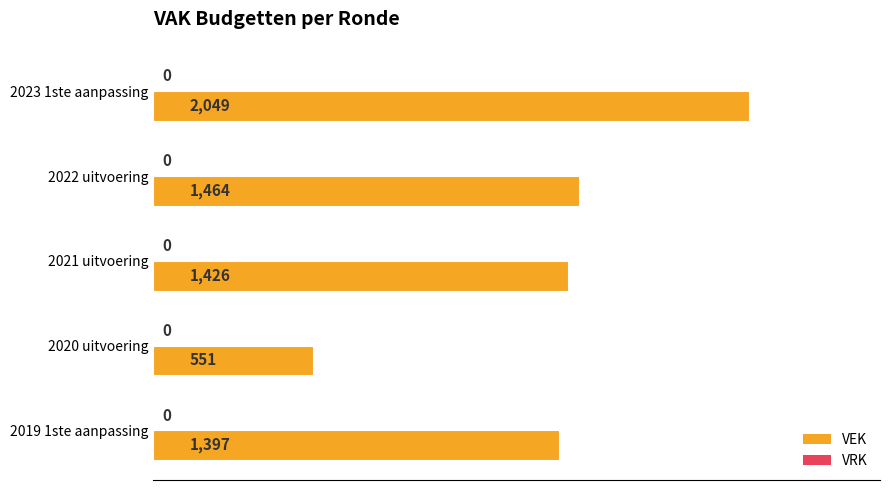

List the labels in order of value, smallest first.

2020 uitvoering, 2019 1ste aanpassing, 2021 uitvoering, 2022 uitvoering, 2023 1ste aanpassing